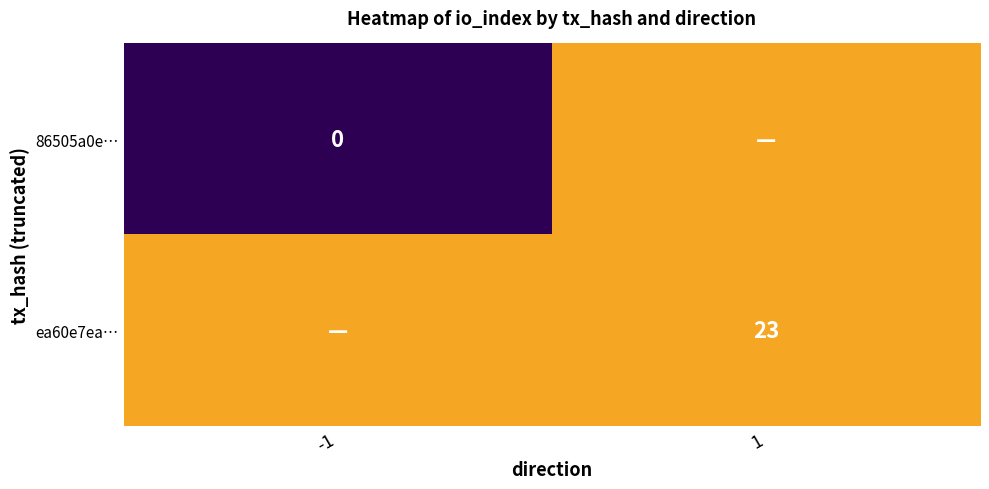

True or false: ea60e7ea… has a value of 23 at 1.

True